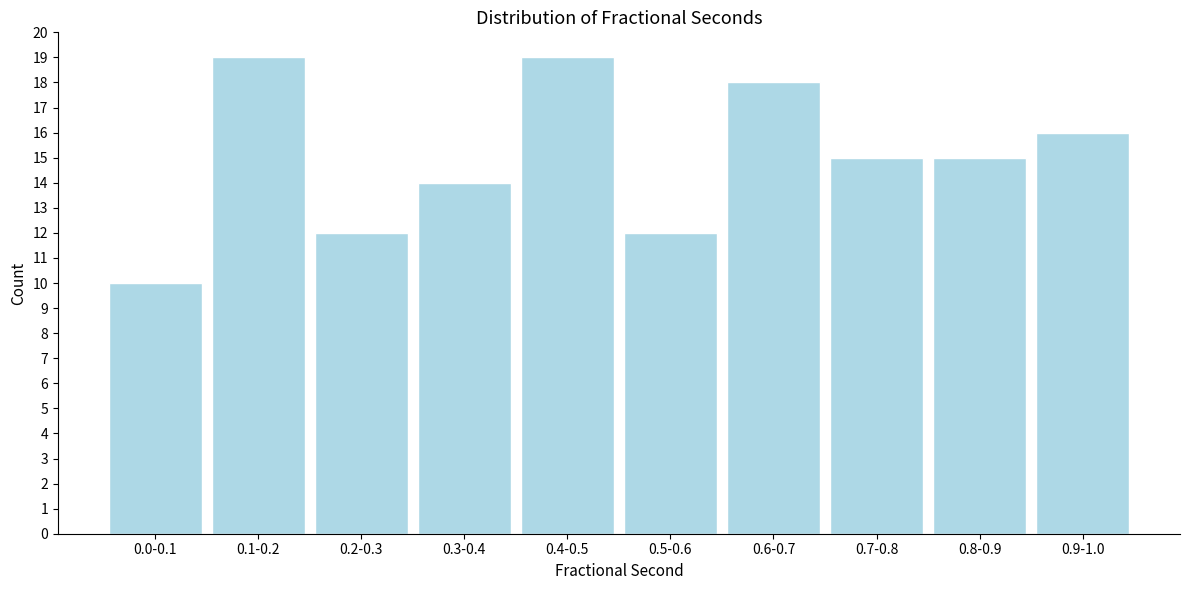

Reading left to right, extract all data points from this chart.

0.0-0.1=10	0.1-0.2=19	0.2-0.3=12	0.3-0.4=14	0.4-0.5=19	0.5-0.6=12	0.6-0.7=18	0.7-0.8=15	0.8-0.9=15	0.9-1.0=16